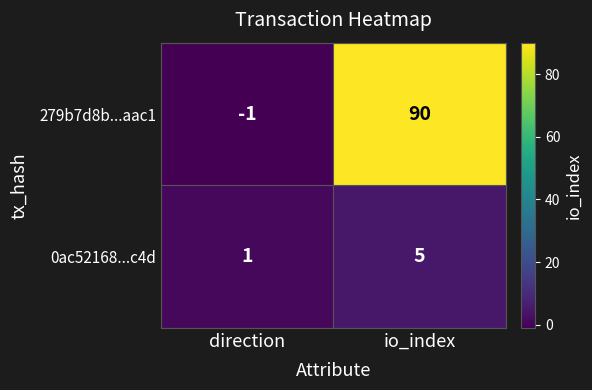

At which category does the chart reach its peak across all series?

io_index